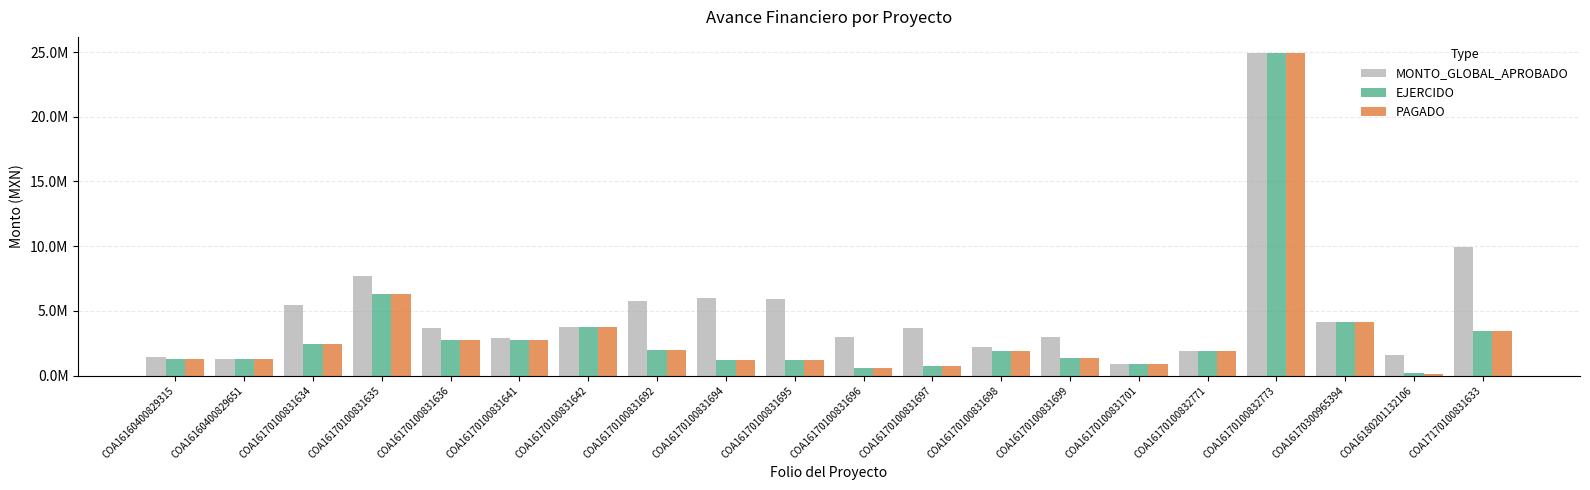

What is the difference between the maximum and minimum values in the MONTO_GLOBAL_APROBADO series?

24005685.6